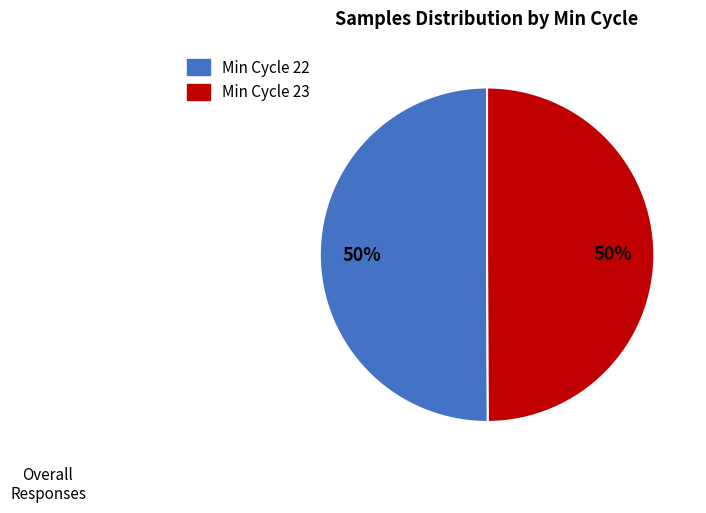

To the nearest percent, what is the average slice percentage?

50%